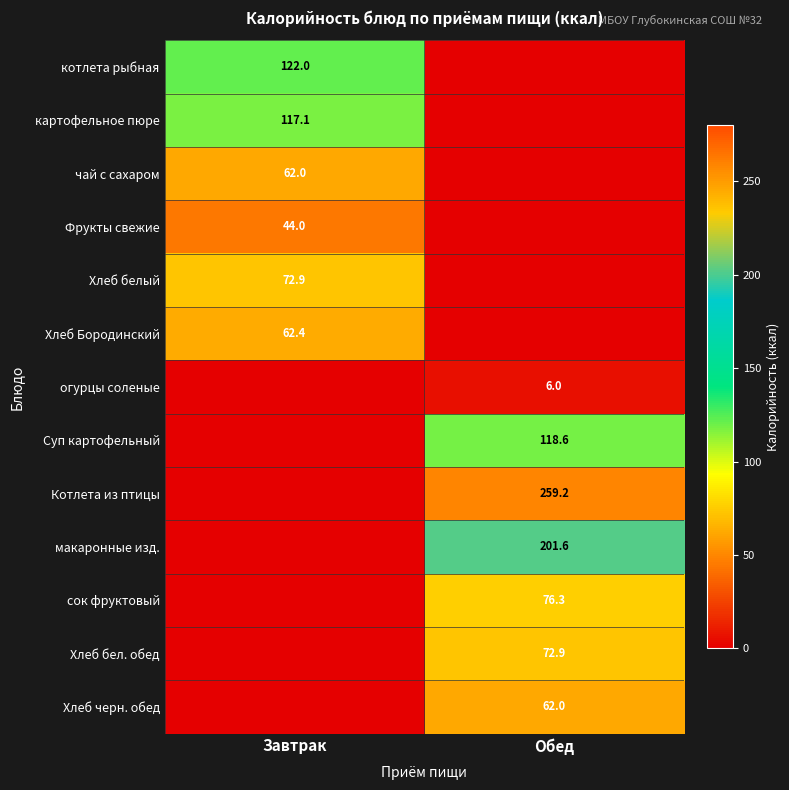

True or false: огурцы соленые has a value of 4.2 at Обед.

False